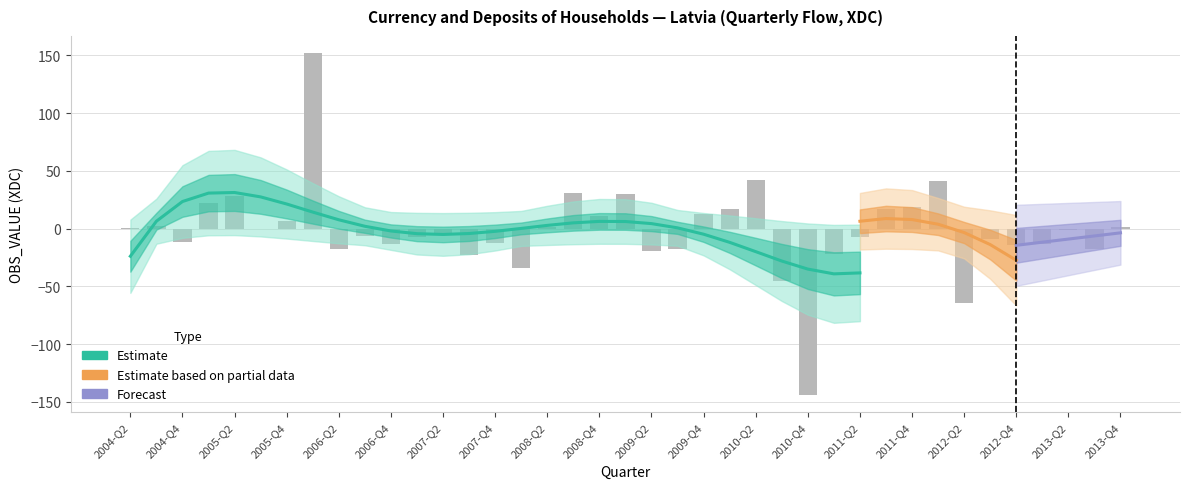

Rank the categories by value from lowest to highest.

2010-Q4, 2012-Q2, 2010-Q3, 2008-Q1, 2007-Q3, 2011-Q1, 2009-Q2, 2009-Q3, 2013-Q3, 2006-Q2, 2012-Q4, 2013-Q1, 2006-Q4, 2007-Q4, 2004-Q4, 2012-Q3, 2007-Q1, 2011-Q2, 2006-Q3, 2007-Q2, 2013-Q2, 2005-Q3, 2004-Q2, 2008-Q2, 2013-Q4, 2004-Q3, 2005-Q4, 2008-Q4, 2009-Q4, 2010-Q1, 2011-Q3, 2011-Q4, 2005-Q1, 2005-Q2, 2009-Q1, 2008-Q3, 2012-Q1, 2010-Q2, 2006-Q1